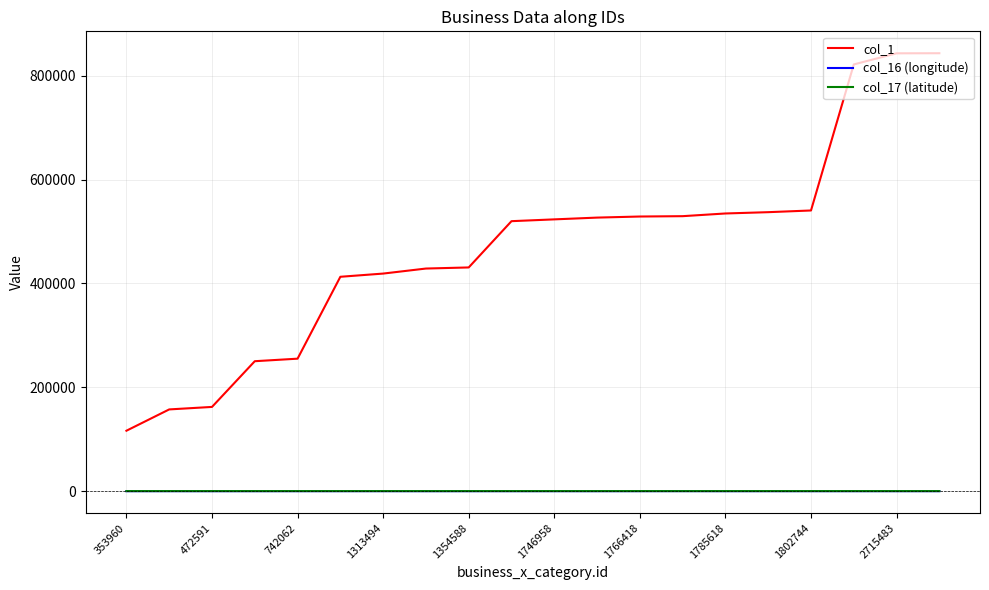

What is the greatest value displayed?

843432.0